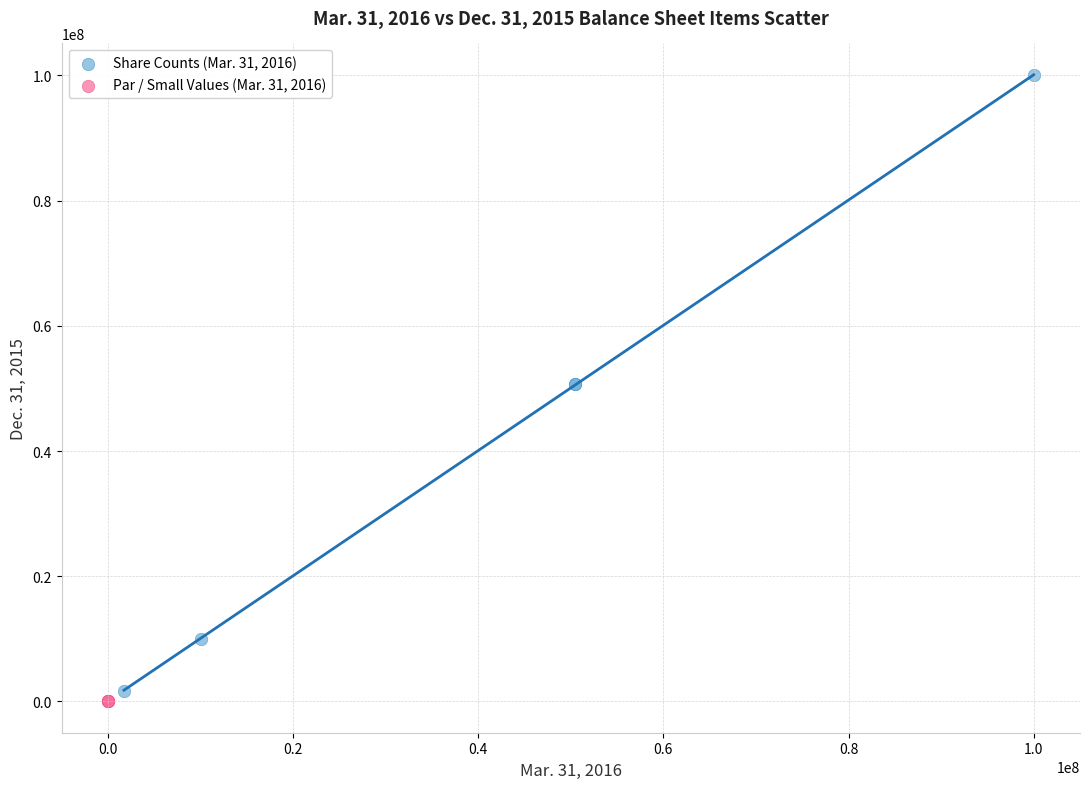

Which series has the largest Y range (max minus min)?

Share Counts (Mar. 31, 2016)